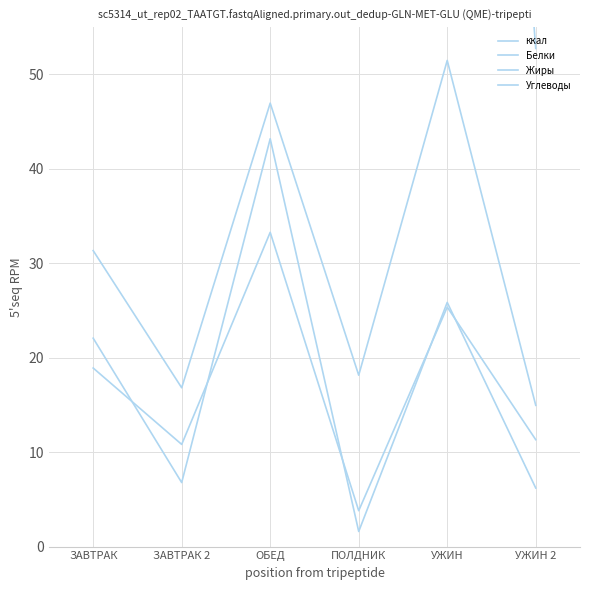

Does the chart have visible grid lines?

Yes